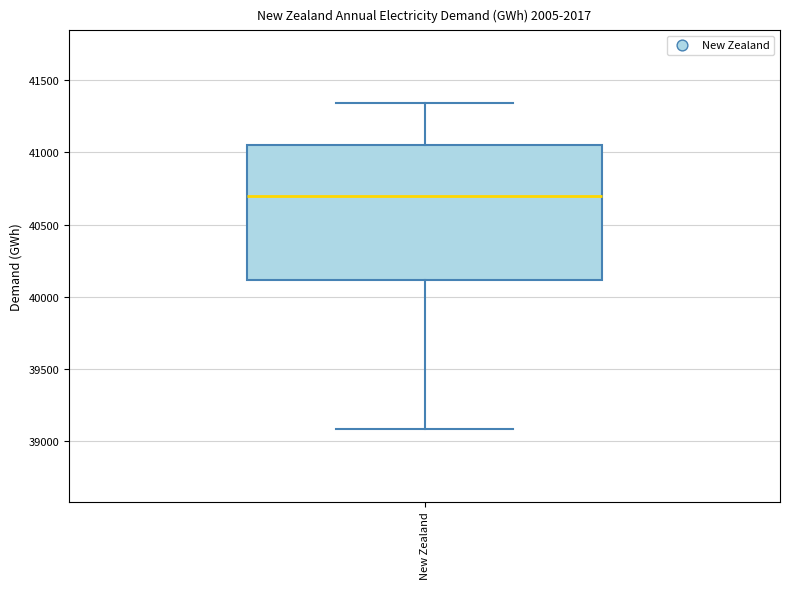

Read this box plot against the y-axis: the position of the median line, the range covered by the box, and the ends of both whiskers. The values are not printed on the chart, so give them approximately, as read against the axis.

median 40700, box 40100 to 41050, whiskers 39100 to 41350